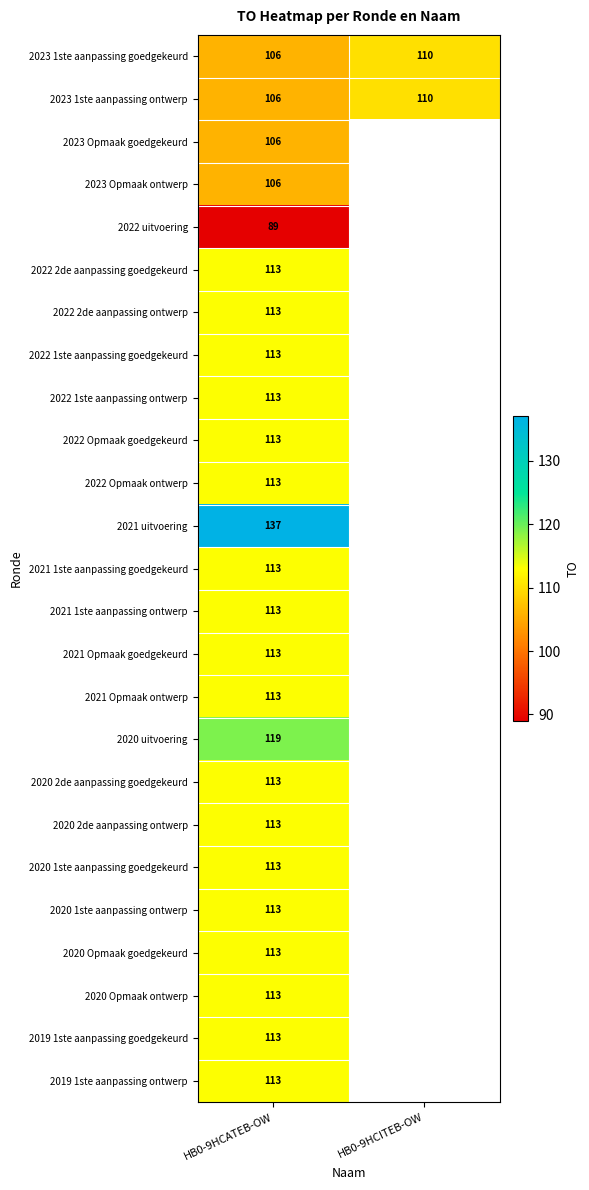

How many series are shown in this chart?

25